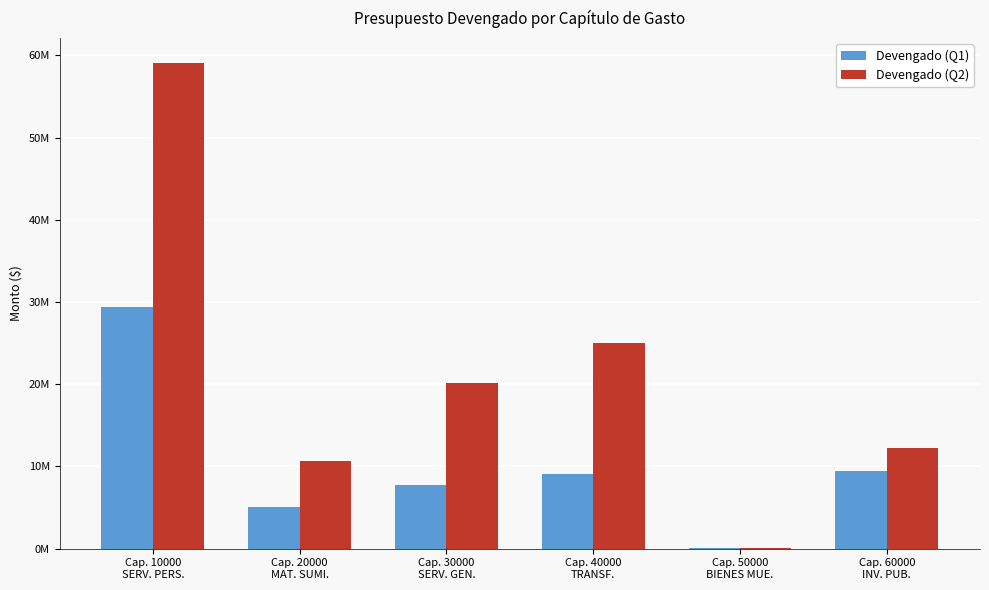

Between Cap. 10000
SERV. PERS. and Cap. 60000
INV. PUB., which series saw the biggest shift?

Devengado (Q2)